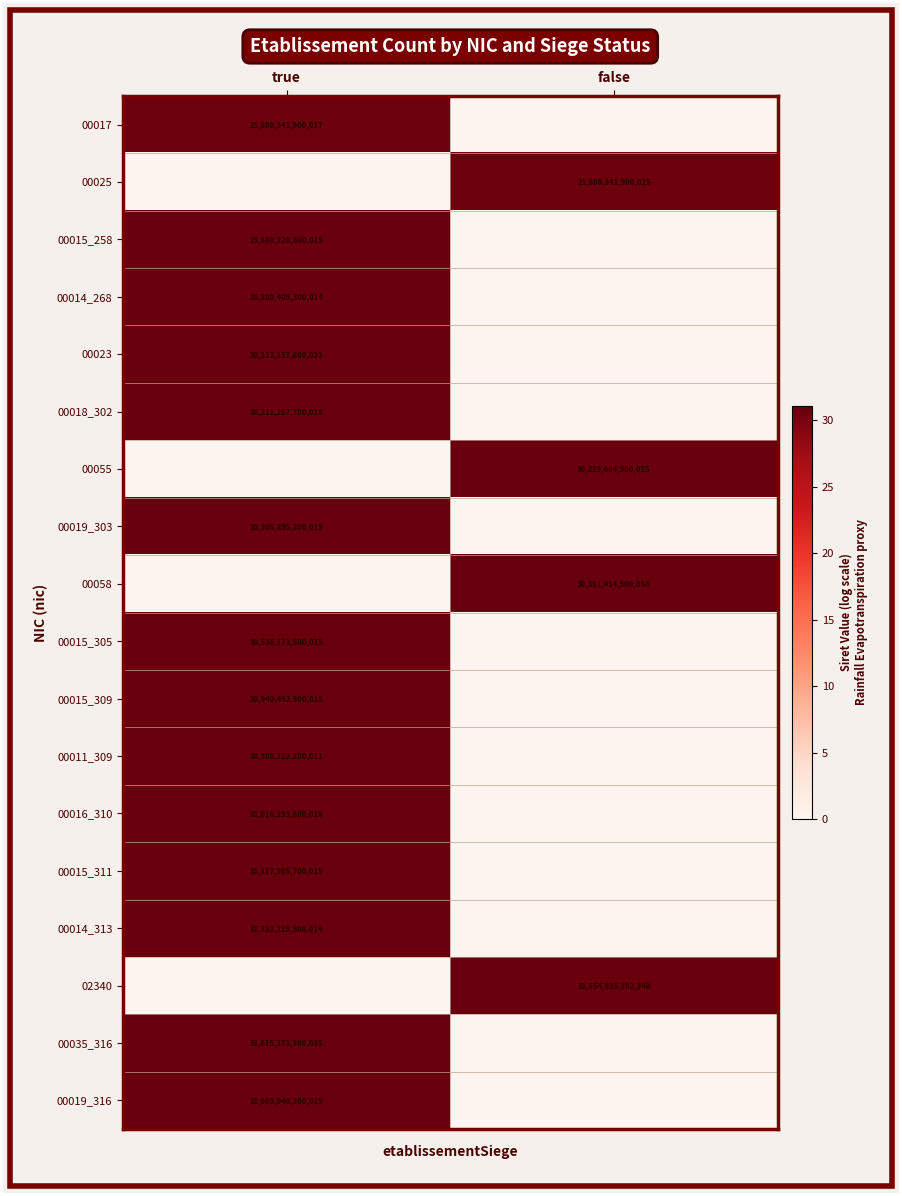

True or false: 00035_316 has a value of 31615373300035 at true.

True